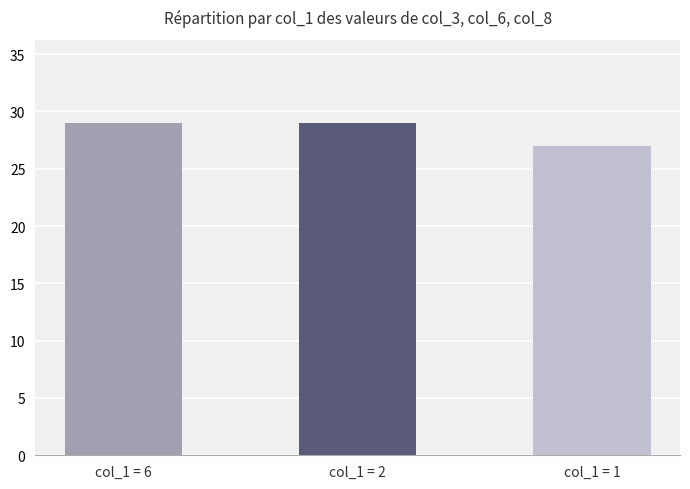

What is the approximate value at col_1 = 1?

27